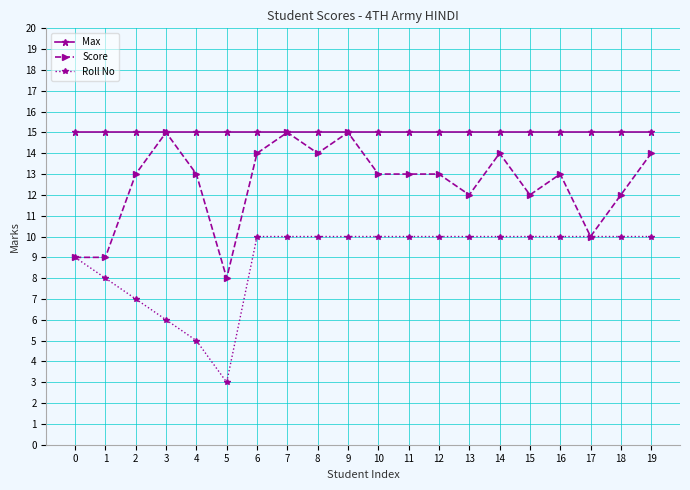

Does the chart display data point markers on the line(s)?

Yes